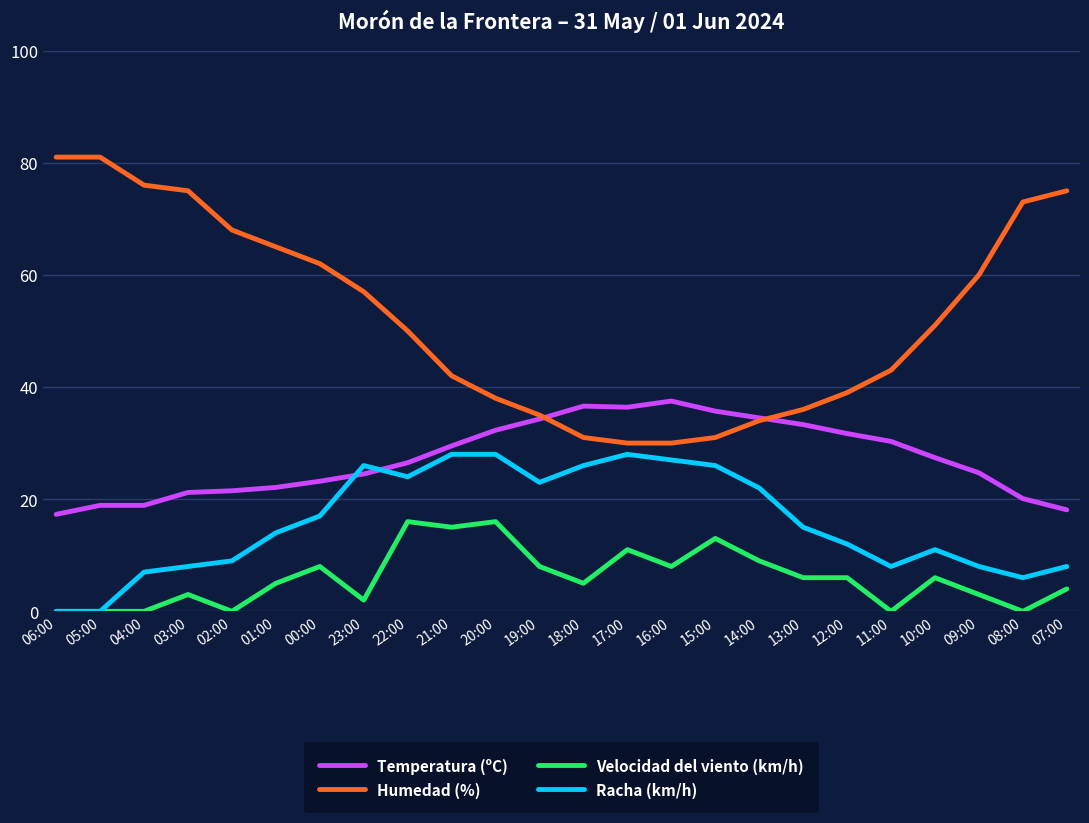

List the series in order of their overall mean, highest first.

Humedad (%), Temperatura (ºC), Racha (km/h), Velocidad del viento (km/h)